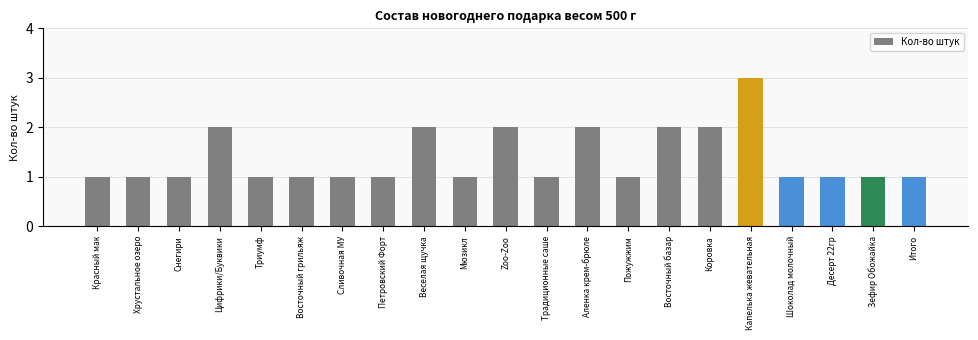

What is the minimum value shown in the chart?

1